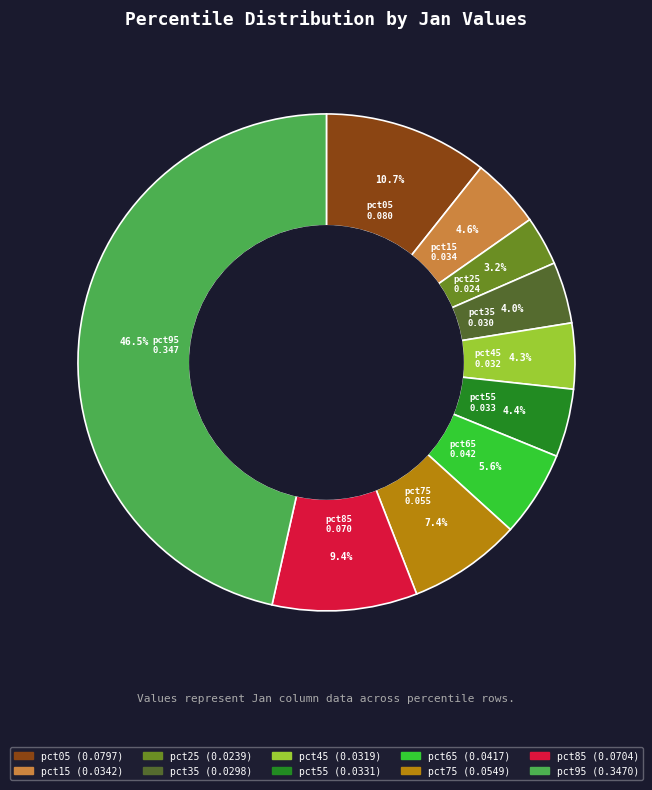

Count the number of slices in the pie.

10